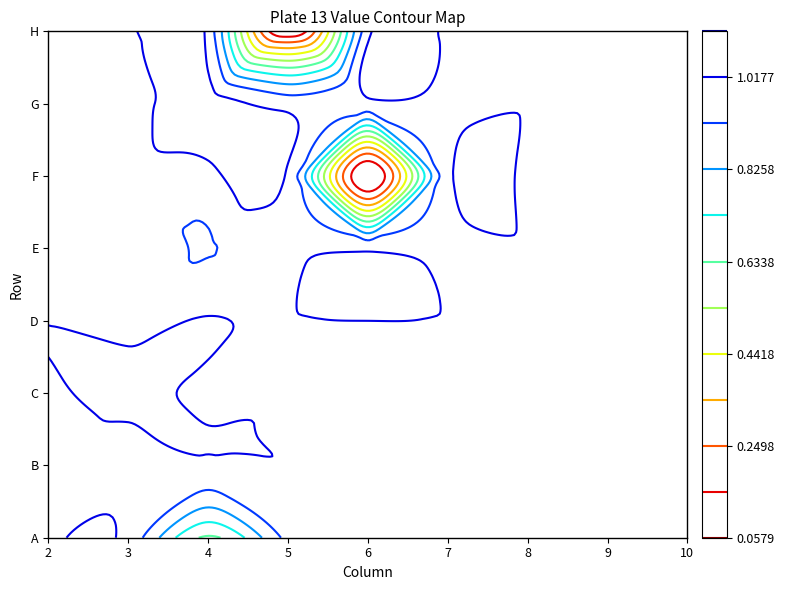

What is the lowest value of the E series?

0.9